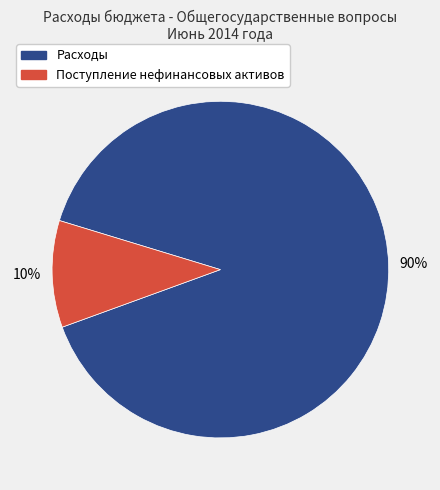

How many segments does this pie chart have?

2